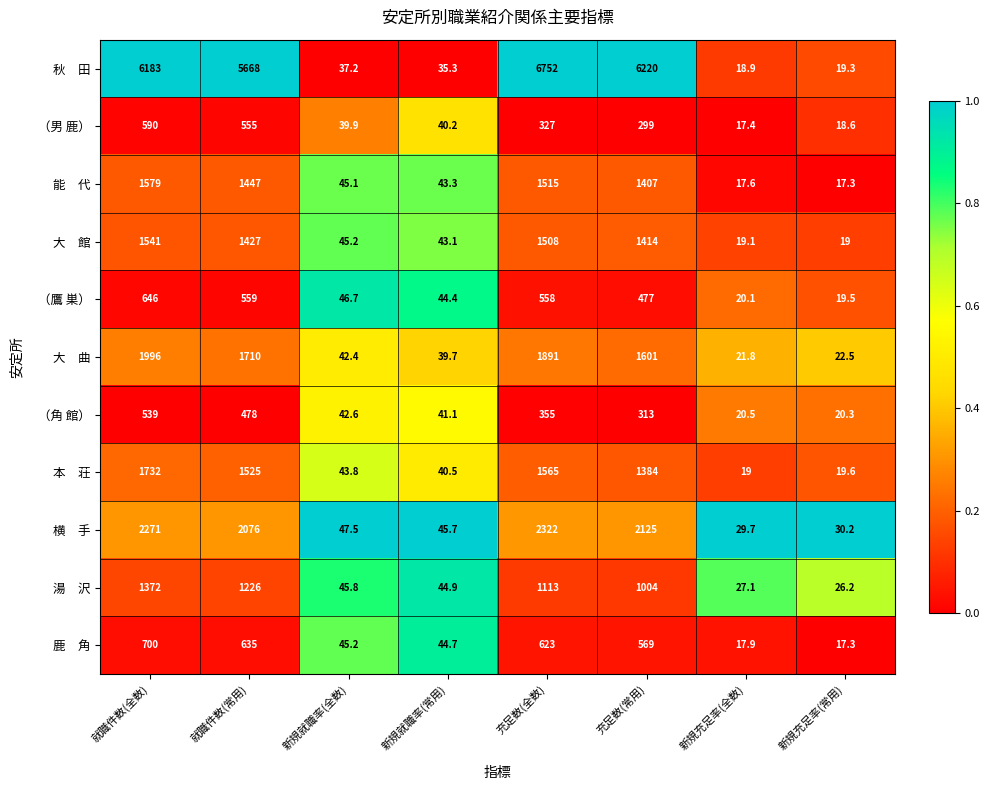

True or false: （鷹 巣） has a value of 30.6 at 新規充足率(全数).

False